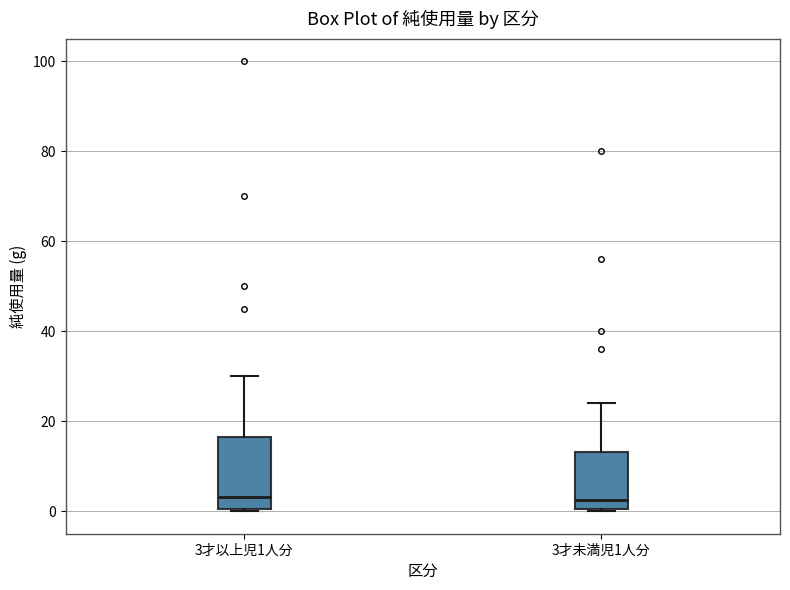

Comparing the boxes themselves (not the whiskers), which one is the tallest?

3才以上児1人分